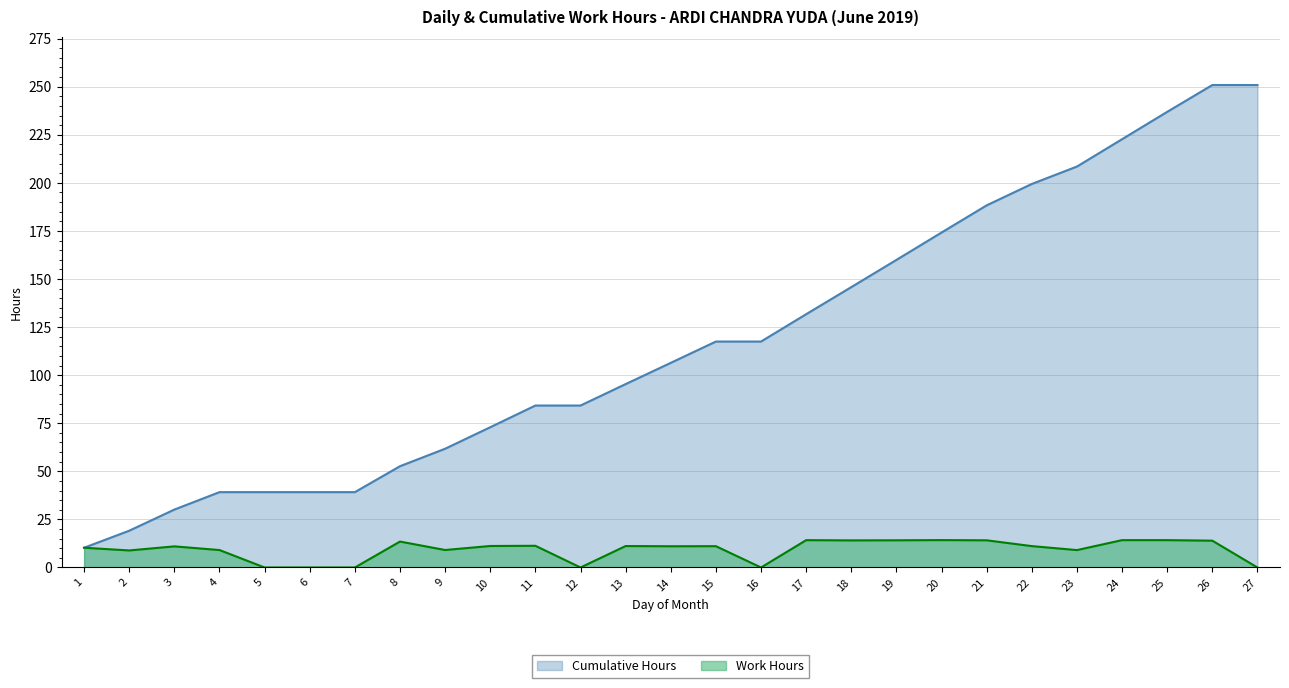

List the series in order of their peak value, highest first.

Cumulative Hours, Work Hours